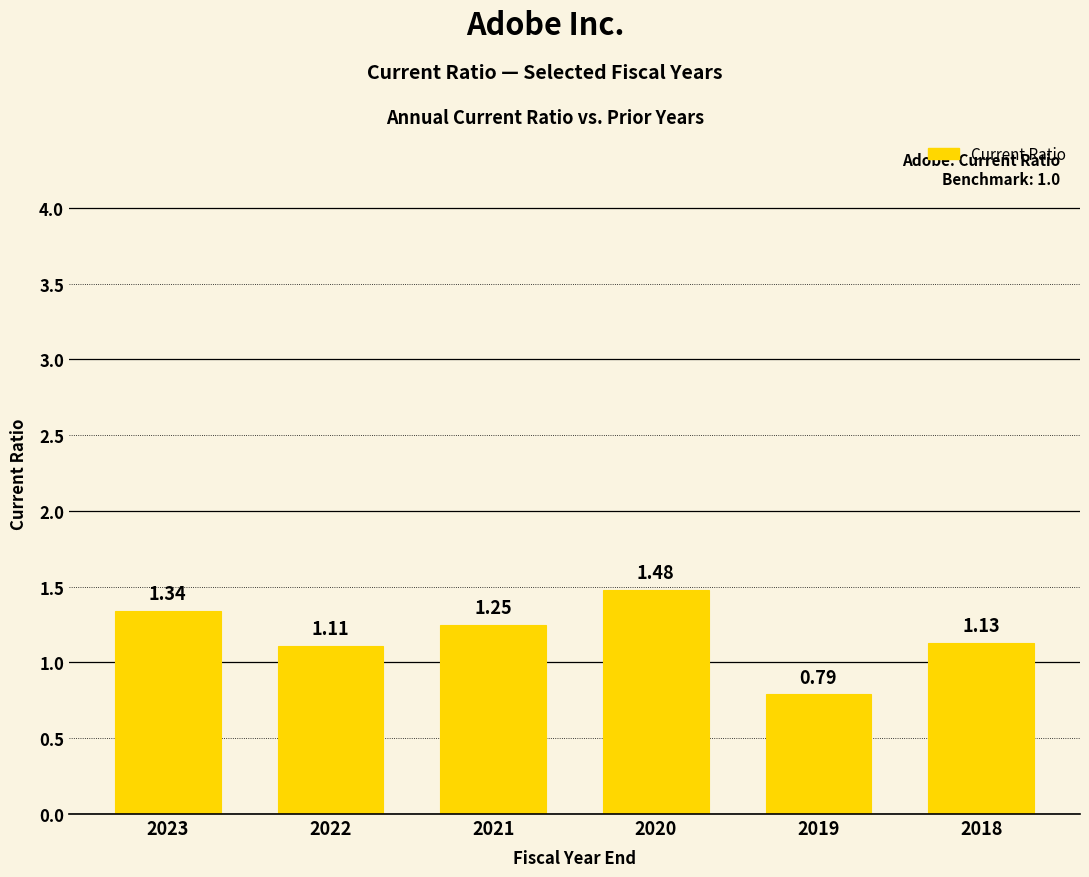

What is the difference between the values at 2019 and 2021?

0.5